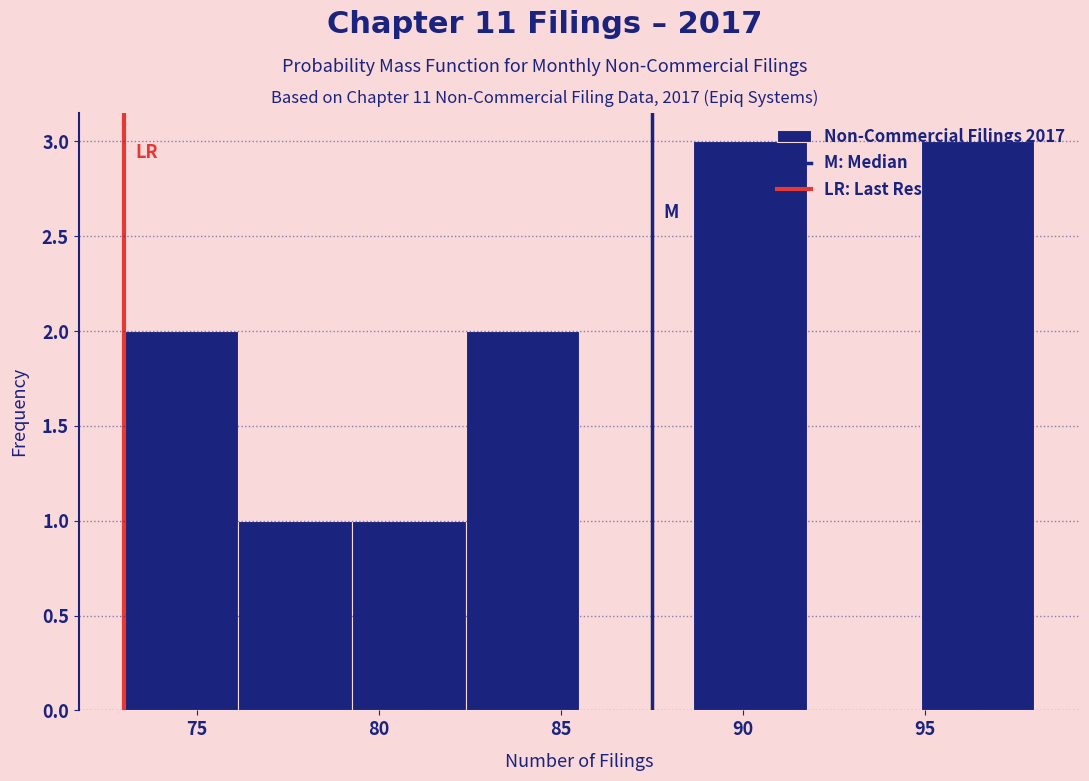

How tall is the bar that spans 82.5 to 85.5 on the x-axis? Neither the bar edges nor the heights are printed on the chart, so give them approximately, as read against the axes.

2